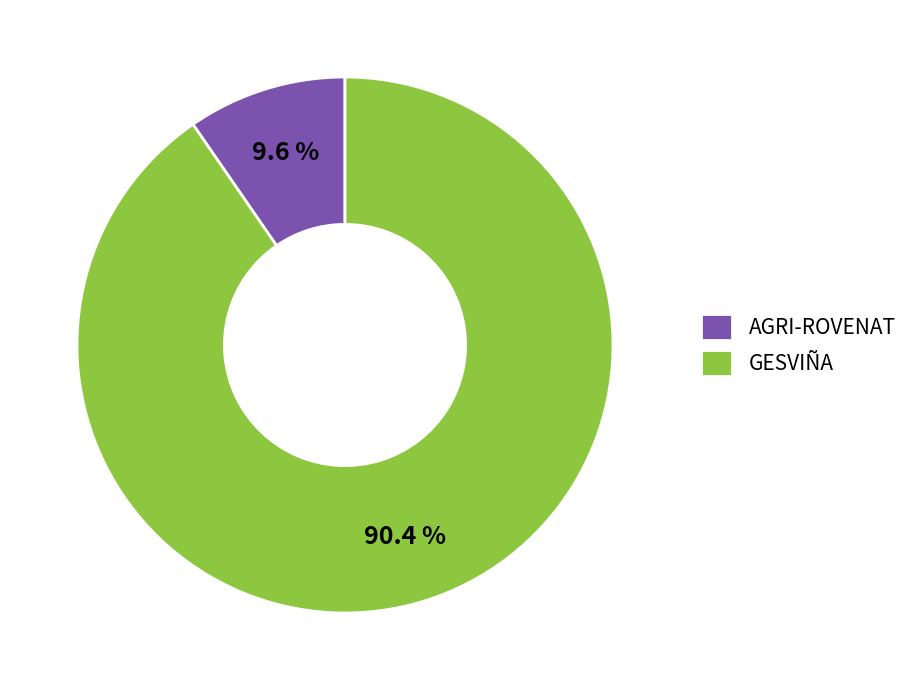

Is the sum of AGRI-ROVENAT and GESVIÑA greater than half?

Yes